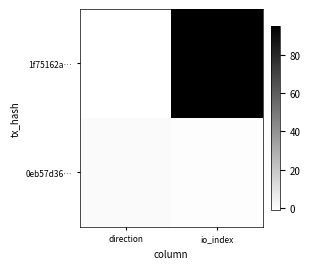

Which series changed the most between direction and io_index?

1f75162a…